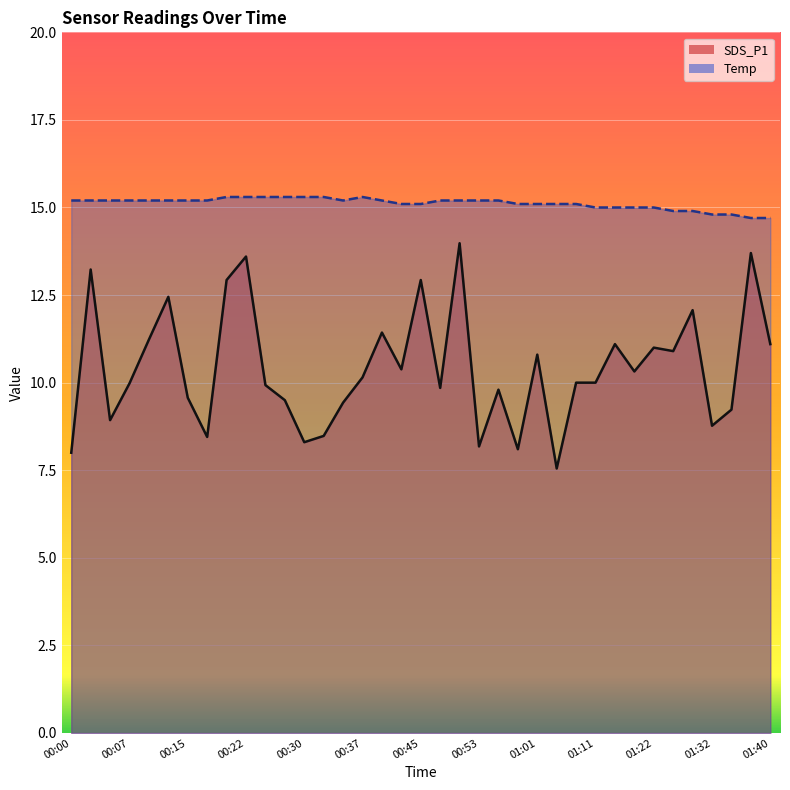

Which category has the highest value in the SDS_P1 series?

00:50